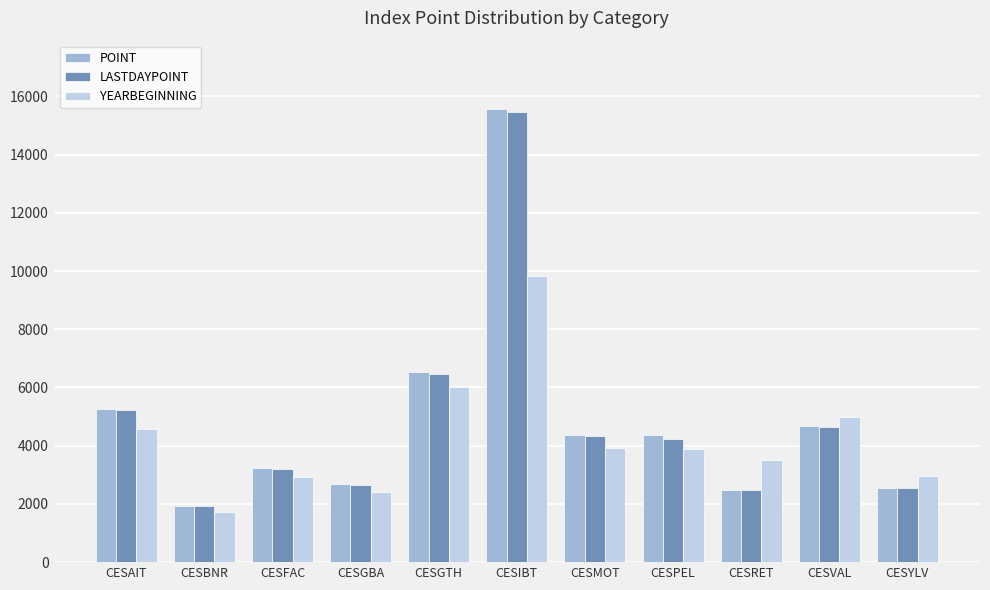

Where is POINT nearest to the value 8757?

CESGTH